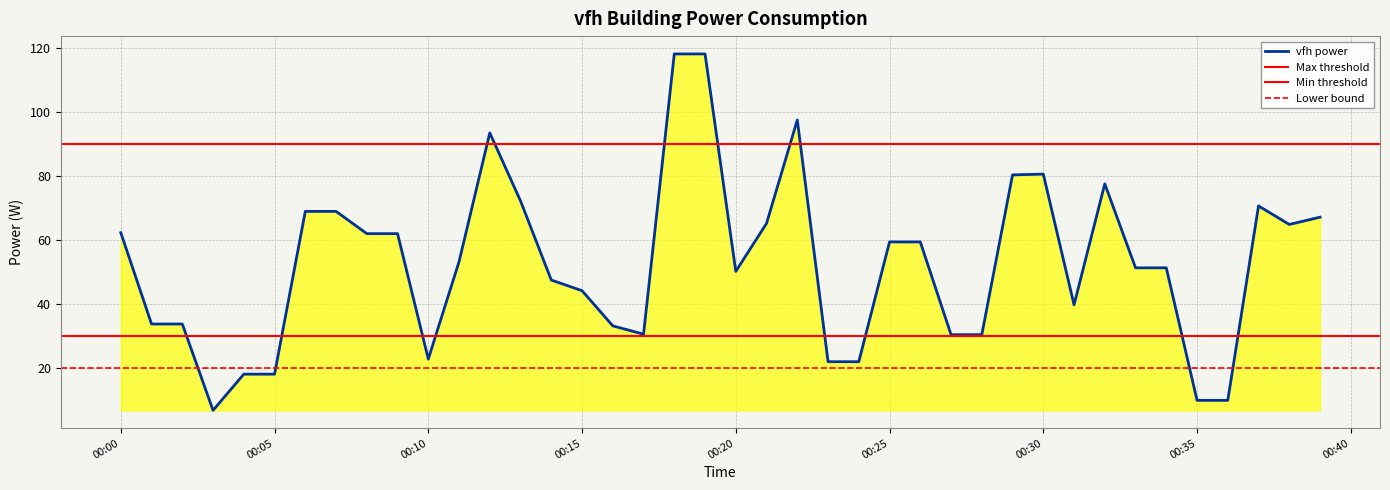

Is it true that the value at 2023-05-26T00:22:00 is 97.5?

True